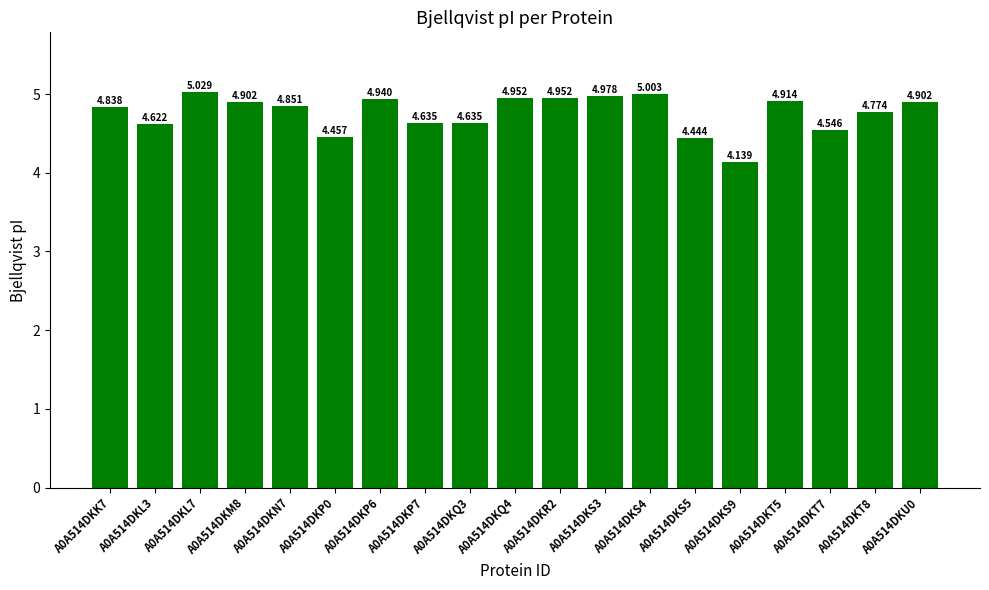

List the labels in order of value, largest first.

A0A514DKL7, A0A514DKS4, A0A514DKS3, A0A514DKQ4, A0A514DKR2, A0A514DKP6, A0A514DKT5, A0A514DKM8, A0A514DKU0, A0A514DKN7, A0A514DKK7, A0A514DKT8, A0A514DKP7, A0A514DKQ3, A0A514DKL3, A0A514DKT7, A0A514DKP0, A0A514DKS5, A0A514DKS9